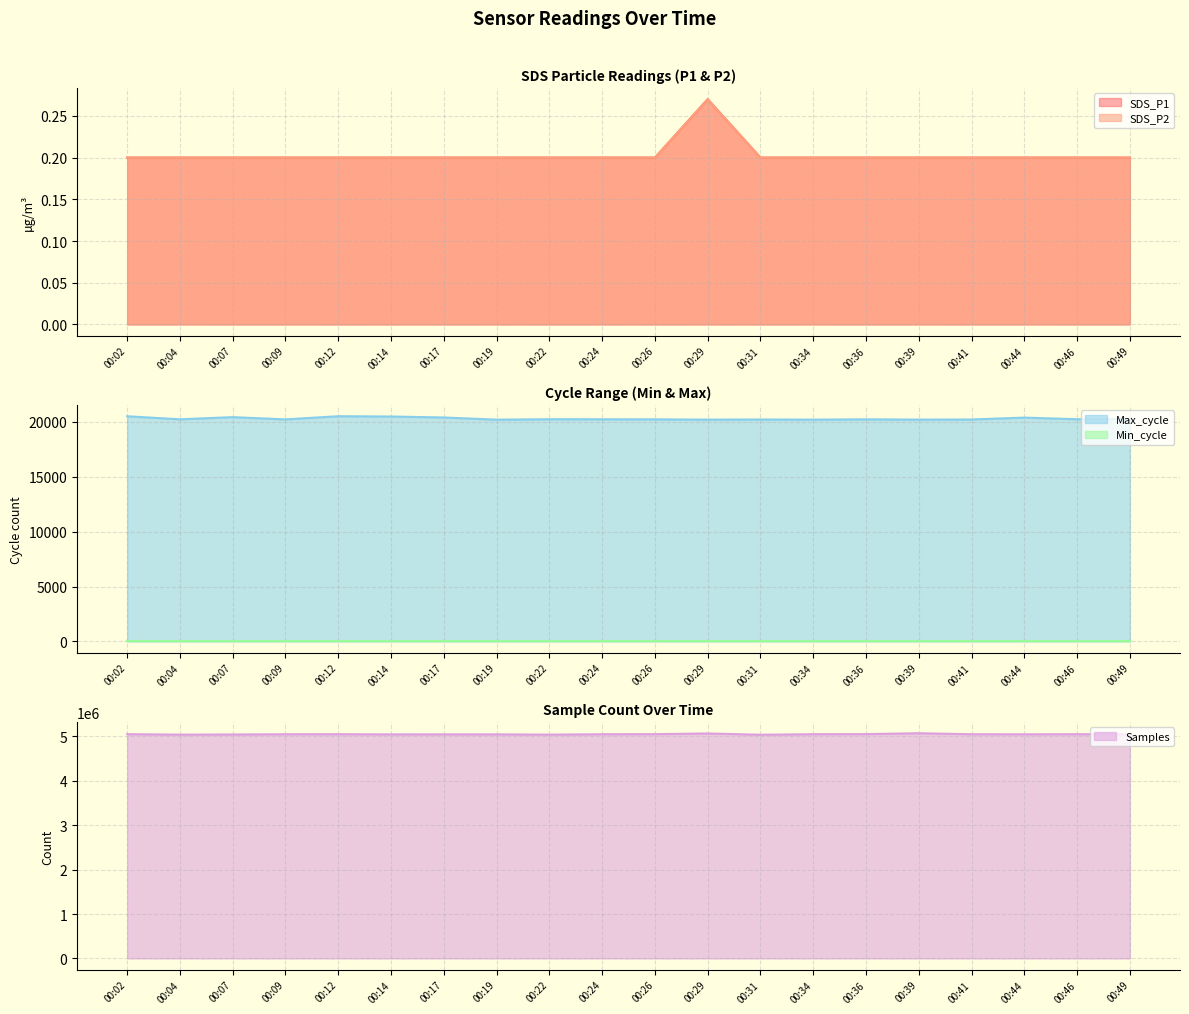

True or false: Max_cycle and SDS_P1 cross at least once.

False